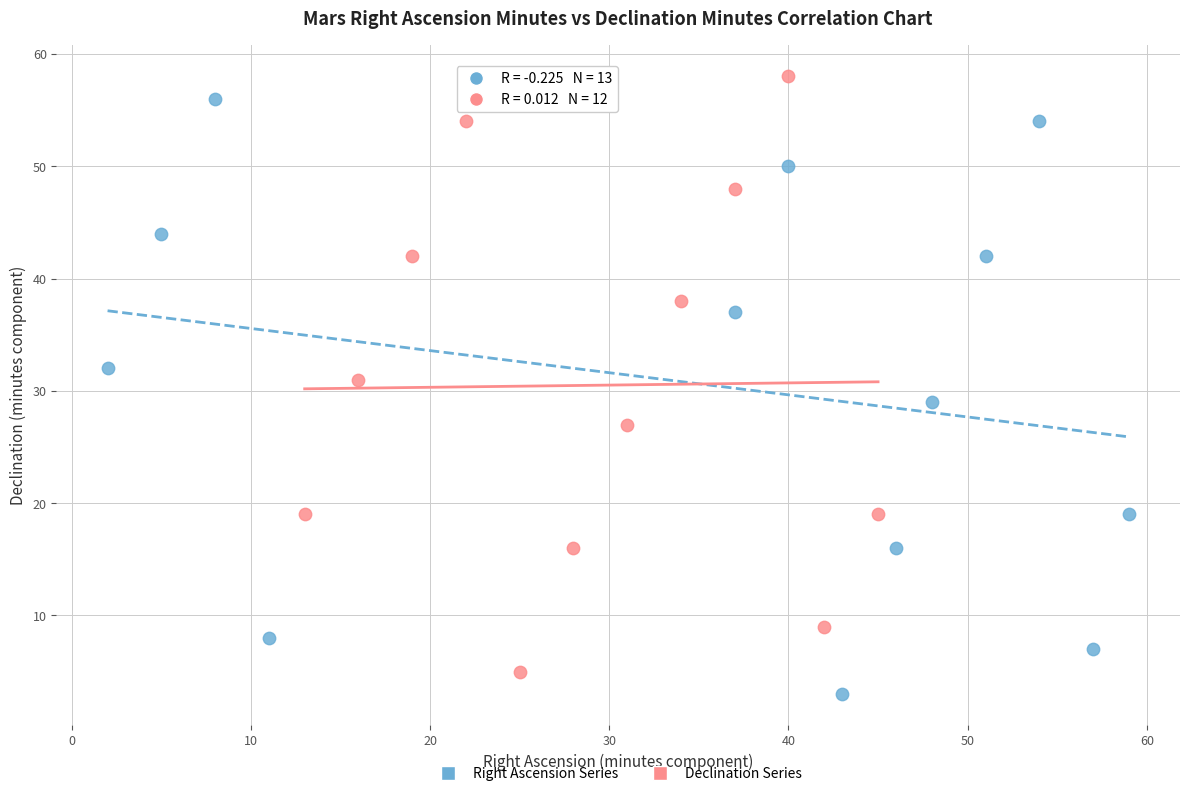

Which series reaches the minimum Y coordinate?

Right Ascension Series